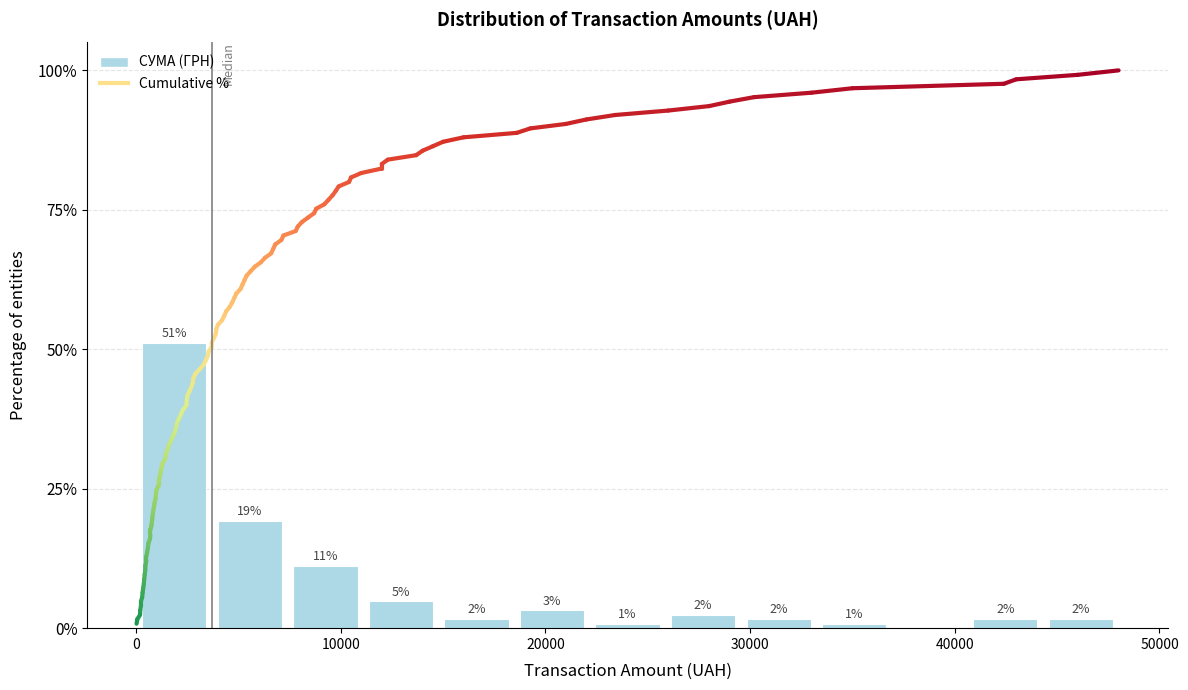

Around what value on the x-axis is the tallest bar? Give the approximate position of its centre, as read against the axis.

2000